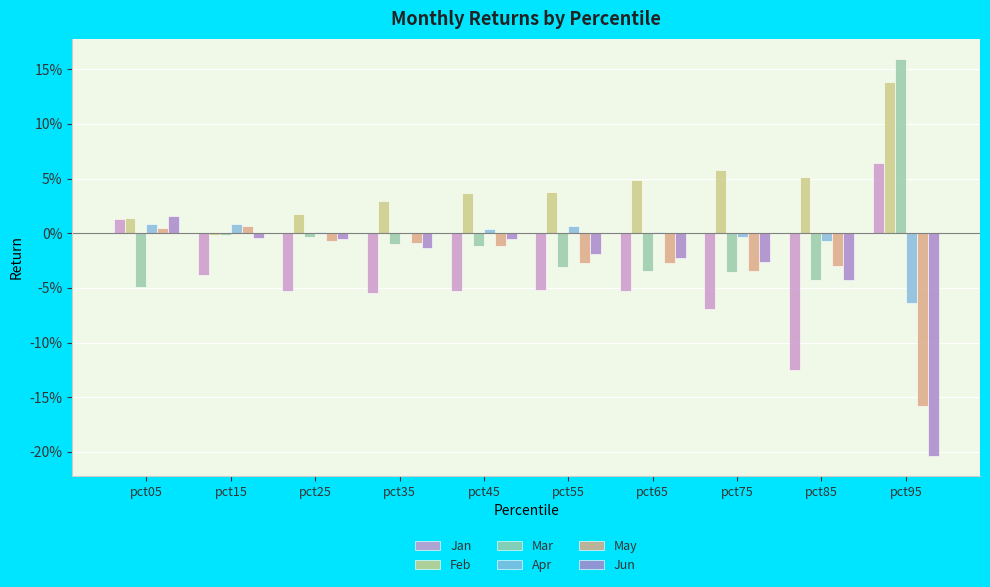

Are the bars horizontal?

No